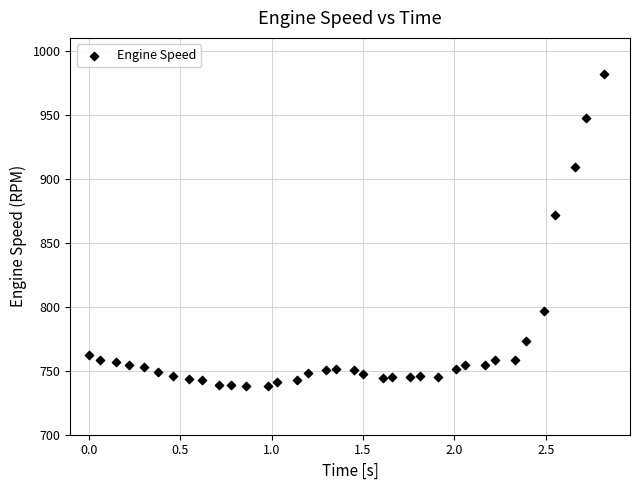

What is the range of X values (max minus min)?

2.8